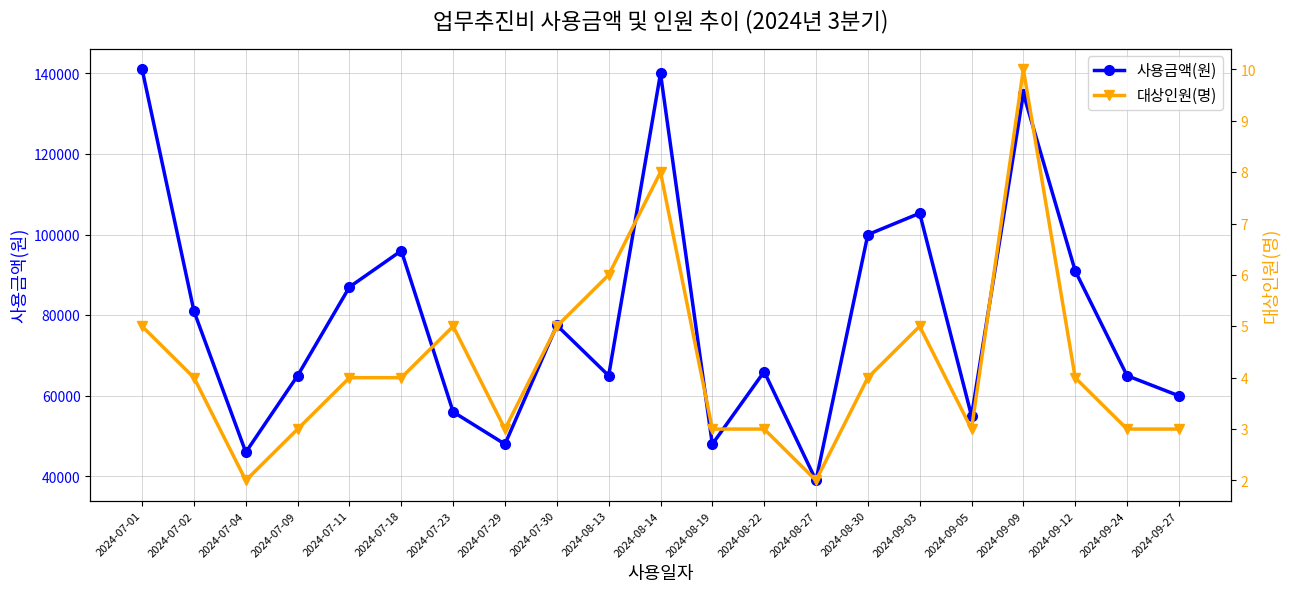

Reading left to right, transcribe all the data shown in this chart.

사용금액(원): 2024-07-01=141000	2024-07-02=81000	2024-07-04=46000	2024-07-09=65000	2024-07-11=87000	2024-07-18=96000	2024-07-23=56000	2024-07-29=48000	2024-07-30=77500	2024-08-13=65000	2024-08-14=140000	2024-08-19=48000	2024-08-22=66000	2024-08-27=39000	2024-08-30=100000	2024-09-03=105300	2024-09-05=55000	2024-09-09=135000	2024-09-12=91000	2024-09-24=65000	2024-09-27=60000
대상인원(명): 2024-07-01=5	2024-07-02=4	2024-07-04=2	2024-07-09=3	2024-07-11=4	2024-07-18=4	2024-07-23=5	2024-07-29=3	2024-07-30=5	2024-08-13=6	2024-08-14=8	2024-08-19=3	2024-08-22=3	2024-08-27=2	2024-08-30=4	2024-09-03=5	2024-09-05=3	2024-09-09=10	2024-09-12=4	2024-09-24=3	2024-09-27=3